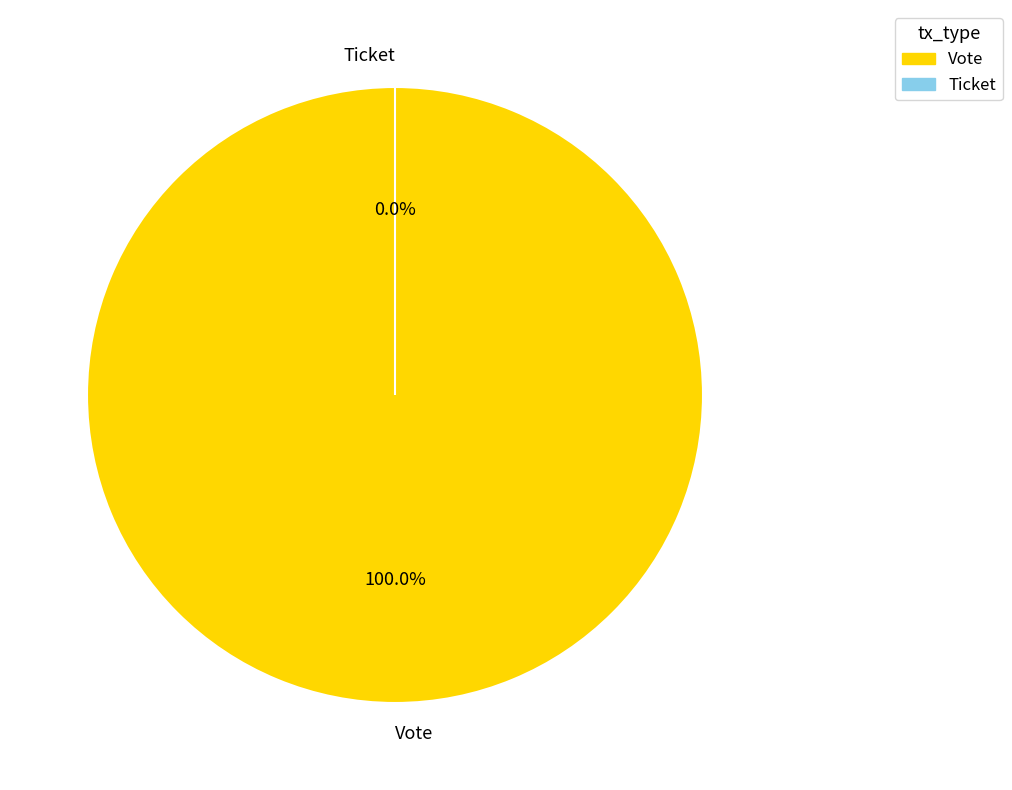

What percentage do Ticket and Vote together represent?

100.0%